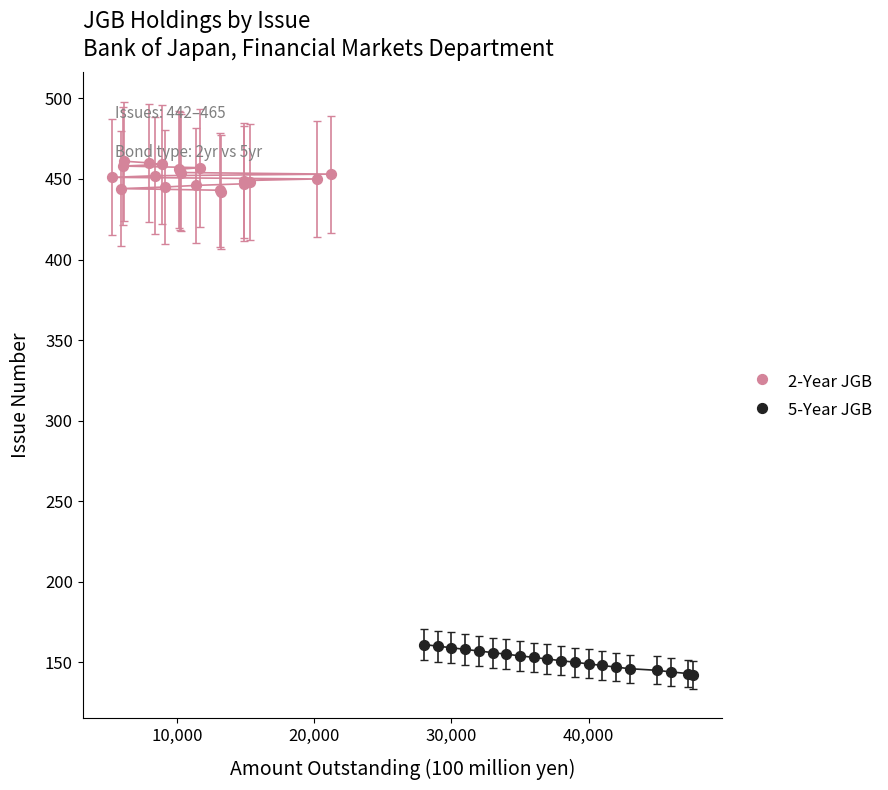

Which series contains the highest Y value?

2-Year JGB